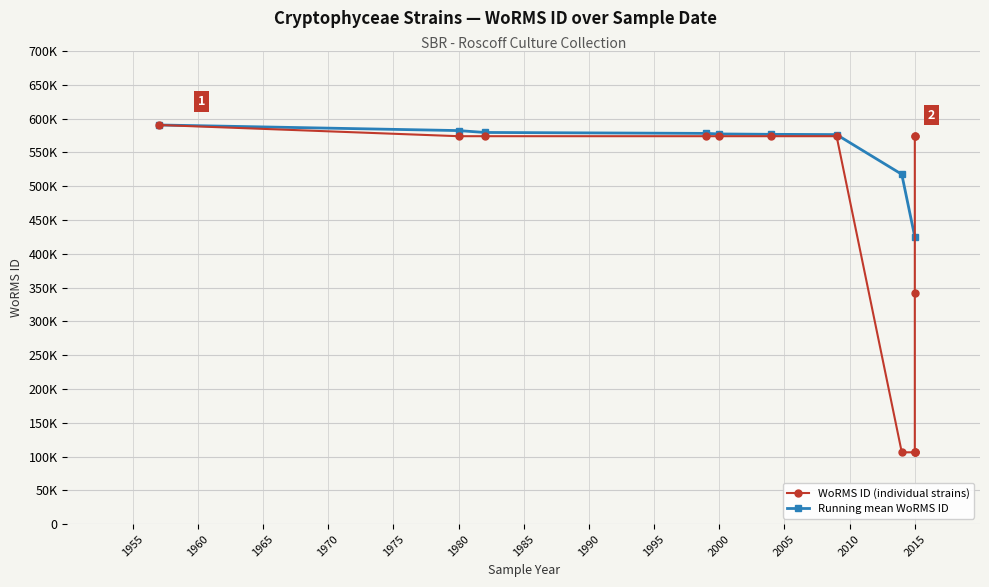

What is the average value?

424928